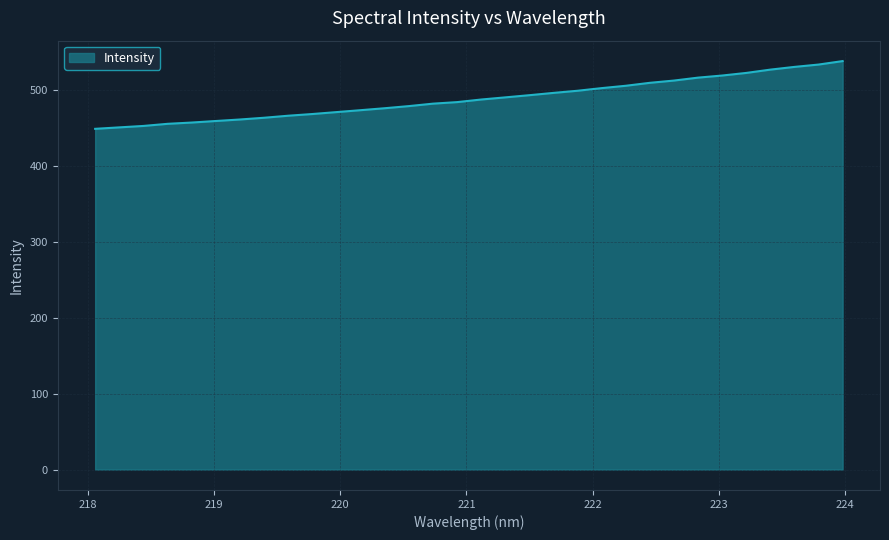

What is the greatest value displayed?

538.4